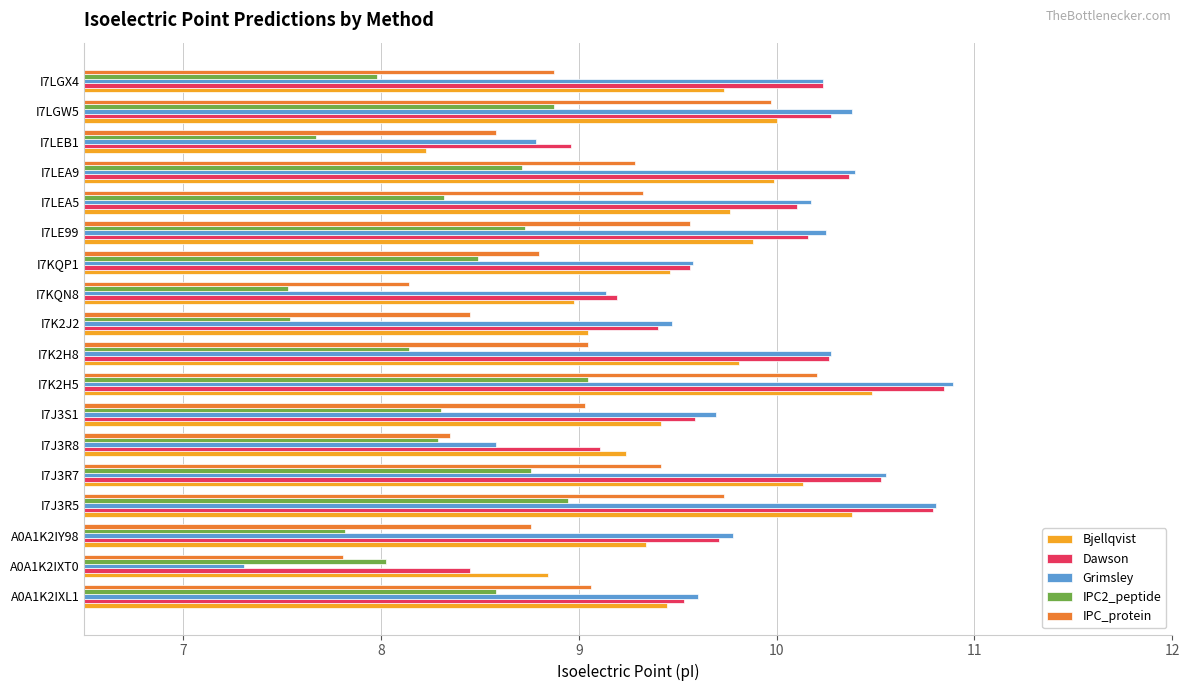

What value does the Dawson series have at I7LGX4?

10.2